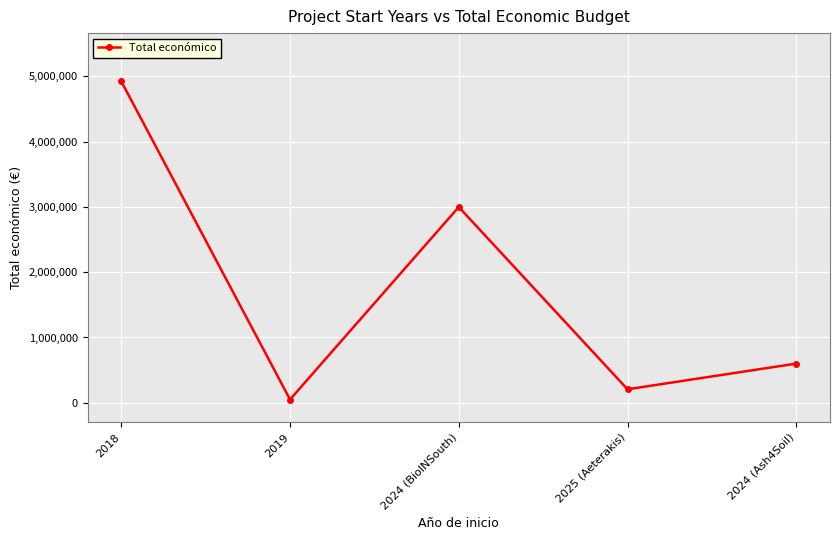

What is the value of the 3rd point from the left?

2999195